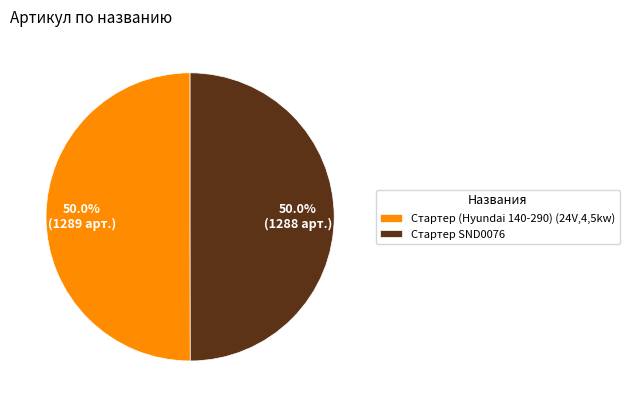

What percentage is the Стартер SND0076 slice, to the nearest percent?

50%